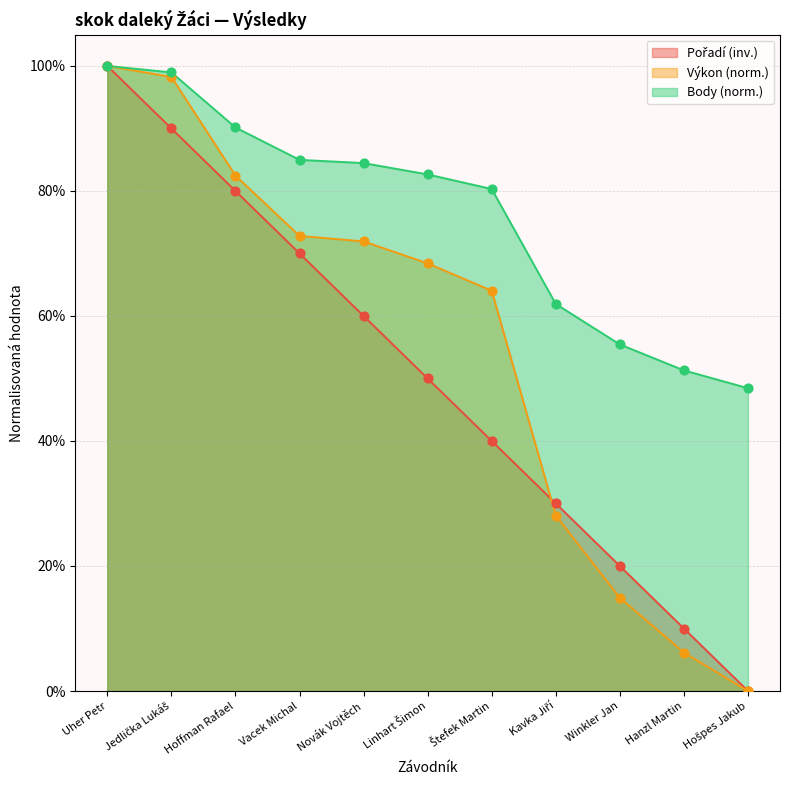

At which category is the sum across all series the highest?

Uher Petr